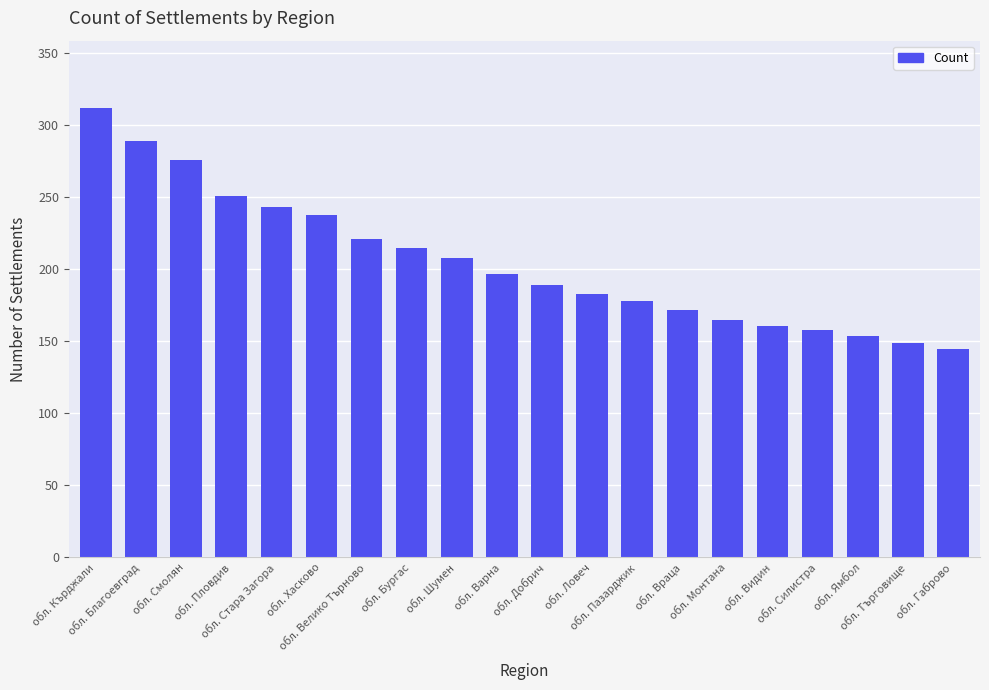

The chart shows a value of 145 at обл. Габрово. True or false?

True